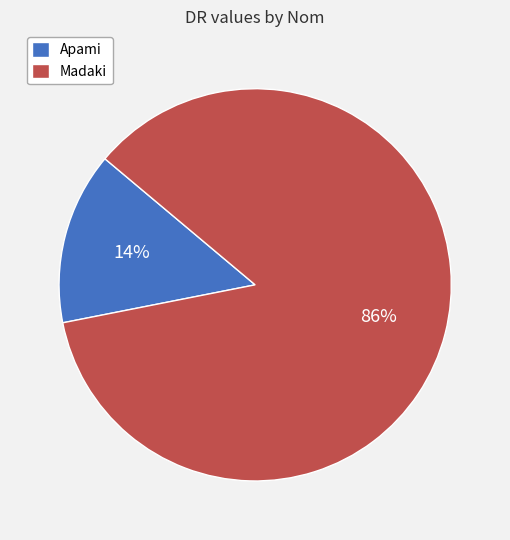

To the nearest percent, what is the combined percentage of Apami and Madaki?

100%